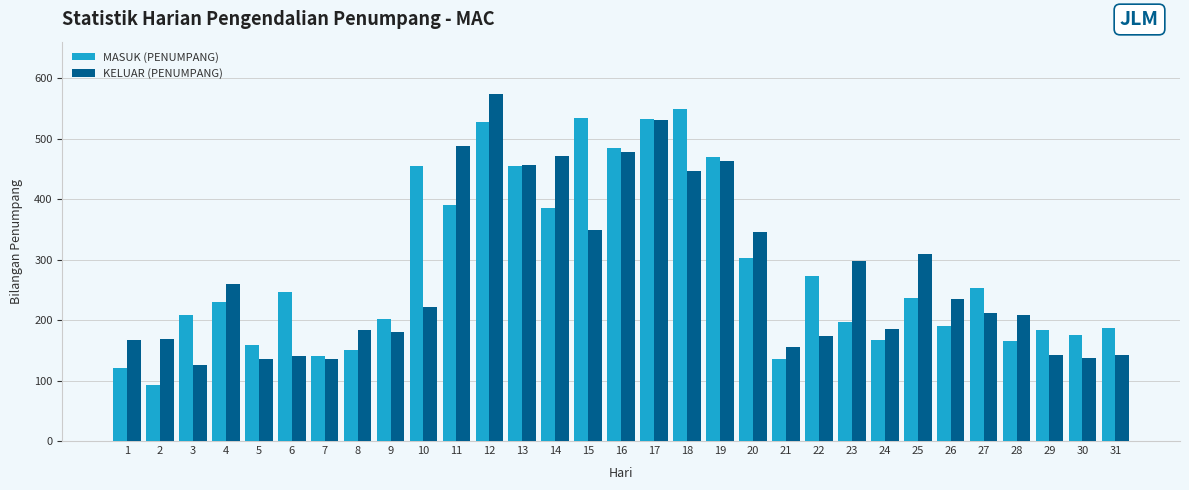

What is the total value across all series at 29?

325